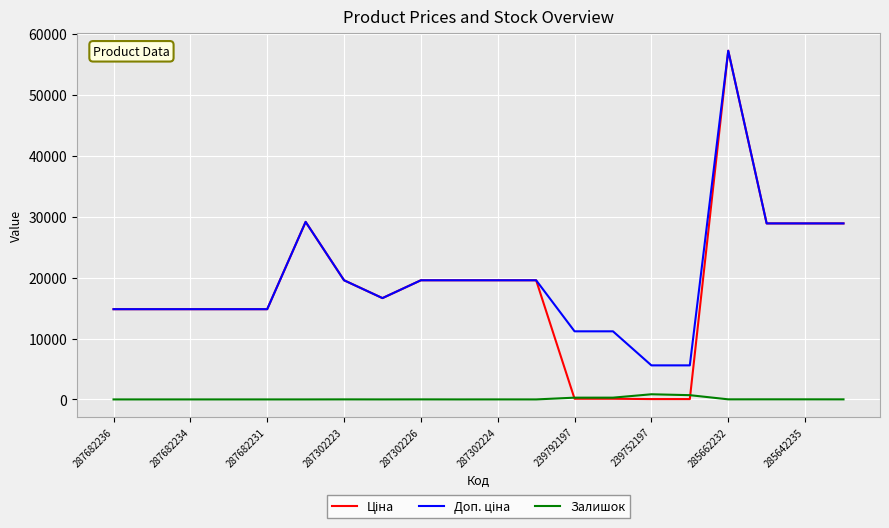

What is the label of the 1st point from the left?

287682236